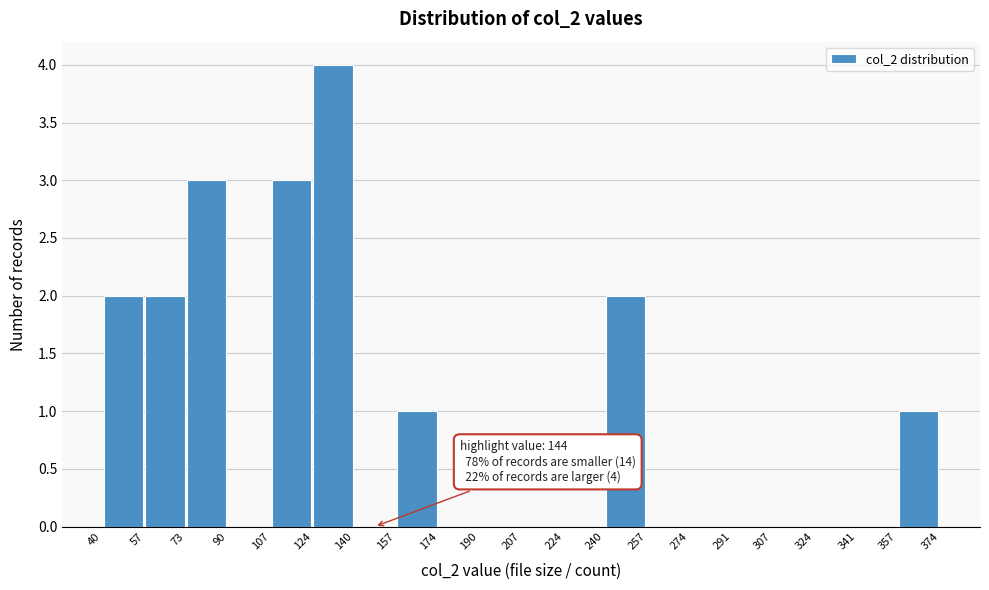

Which range on the x-axis has the tallest bar?

124 to 140